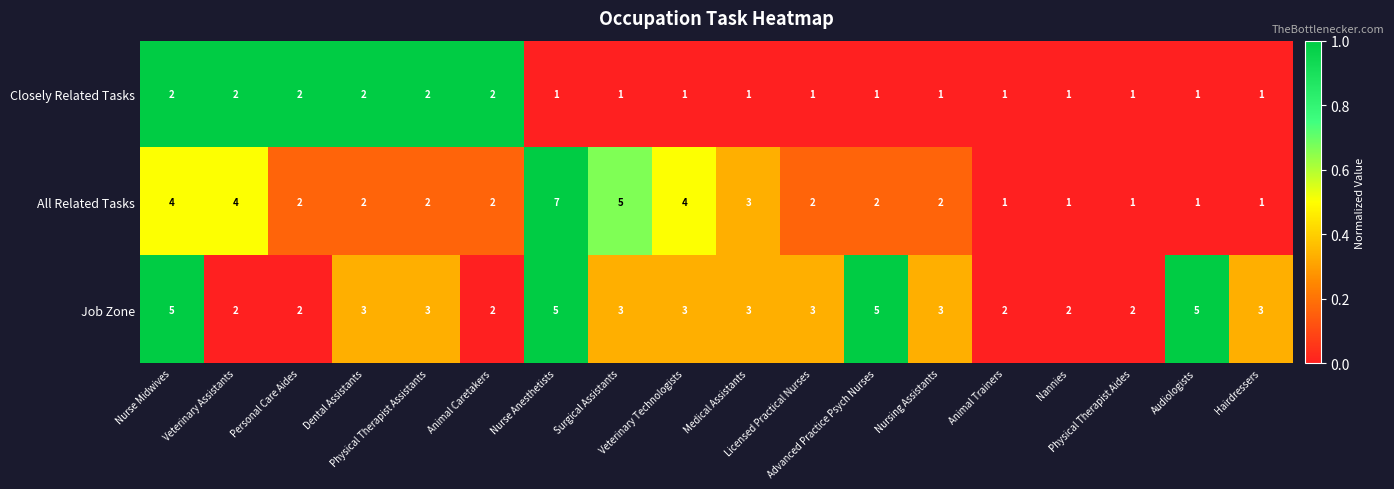

What is the sum of all All Related Tasks values?

46